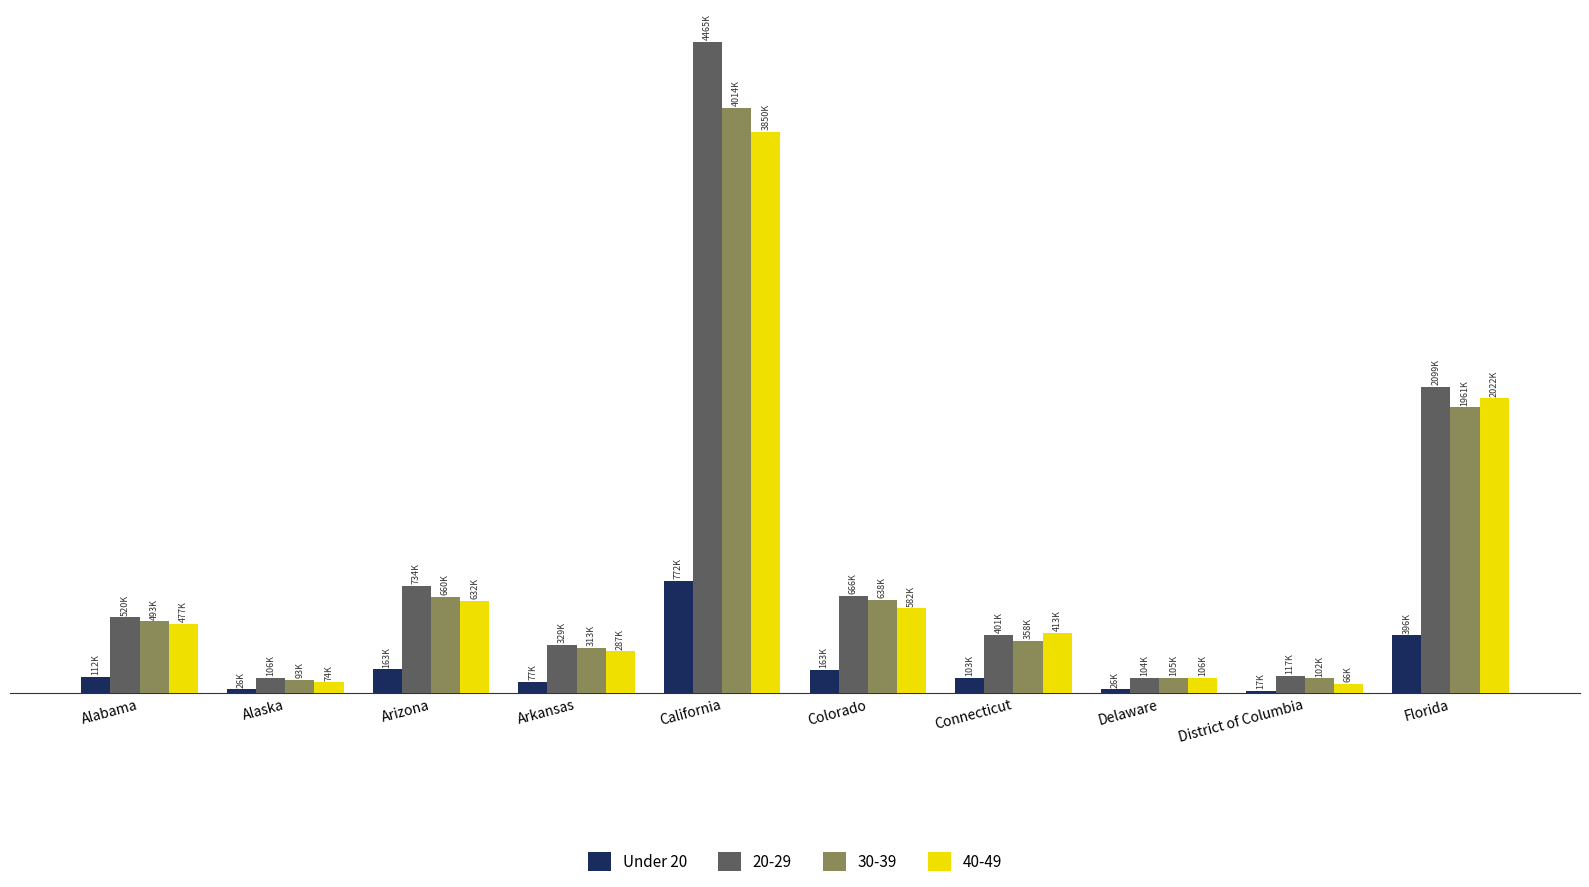

What are all the series names shown in the legend?

Under 20, 20-29, 30-39, 40-49